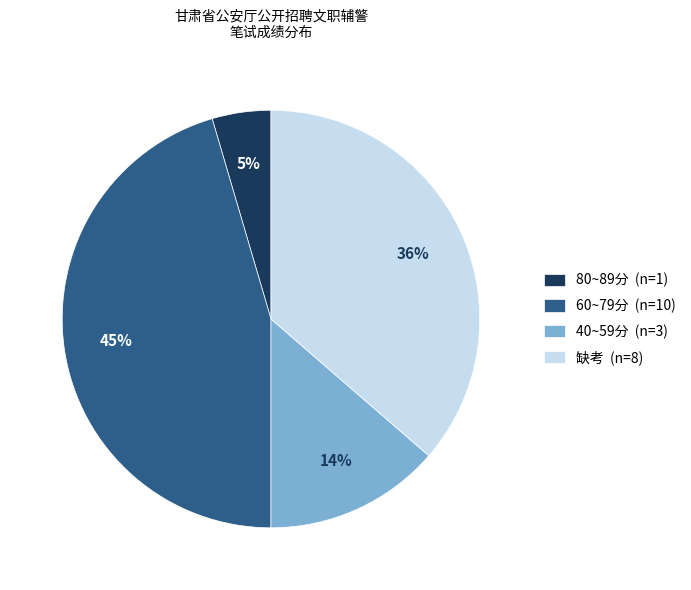

Is there a majority slice in this chart?

No